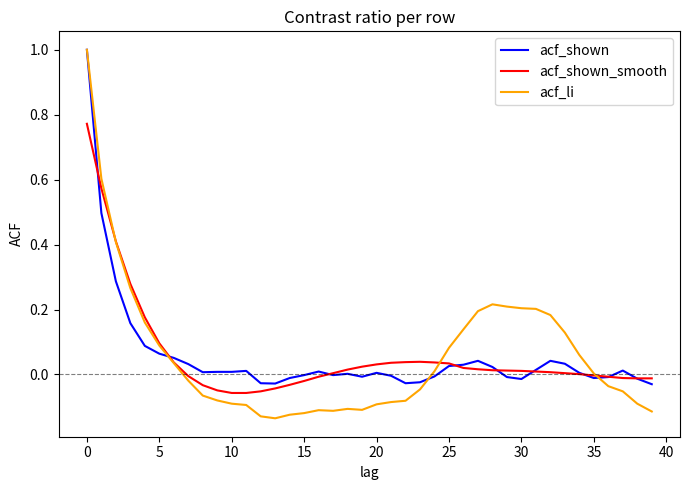

True or false: acf_shown has more than 0 points higher than both neighbors.

True